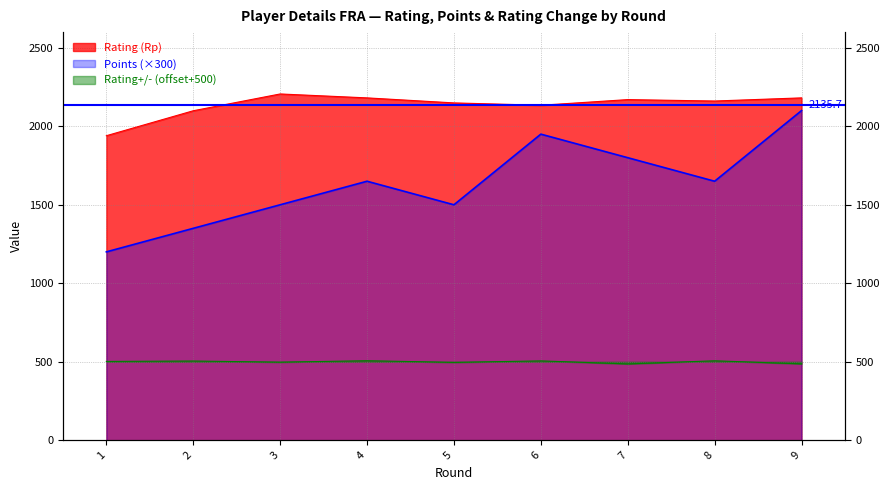

Does the chart have visible grid lines?

Yes